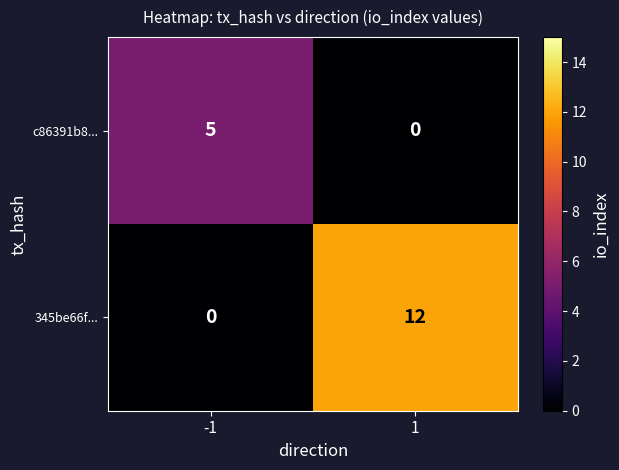

Reading left to right, list all the values displayed in this chart.

c86391b8...: -1=5	1=0
345be66f...: -1=0	1=12